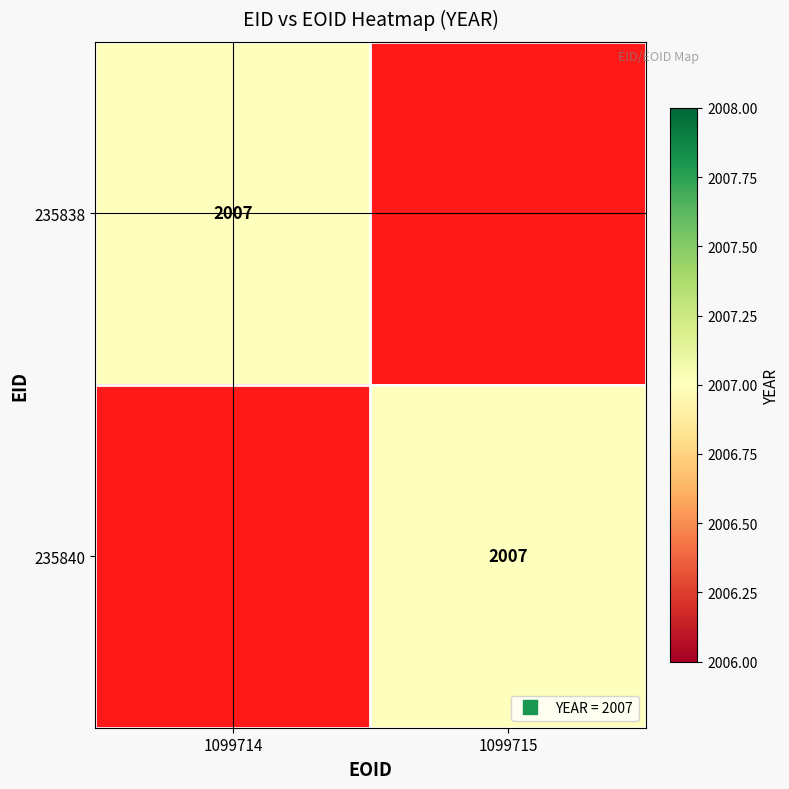

List the labels in order of 235838 value, largest first.

1099714, 1099715